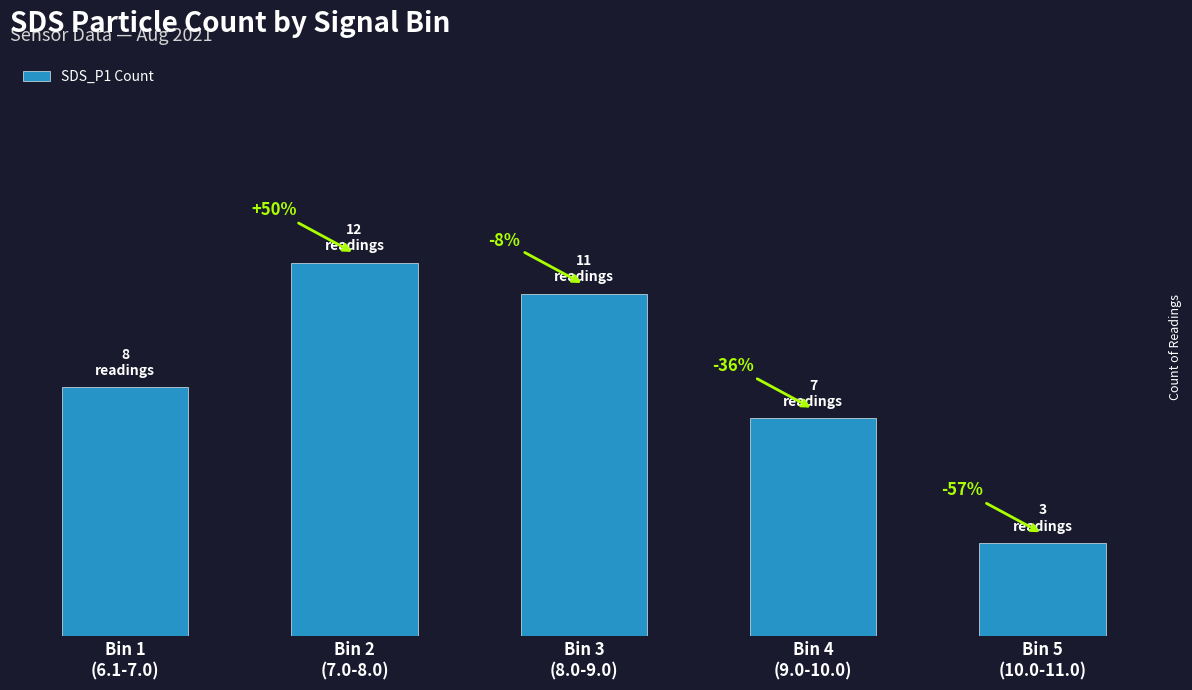

How many values are between 7 and 11?

3